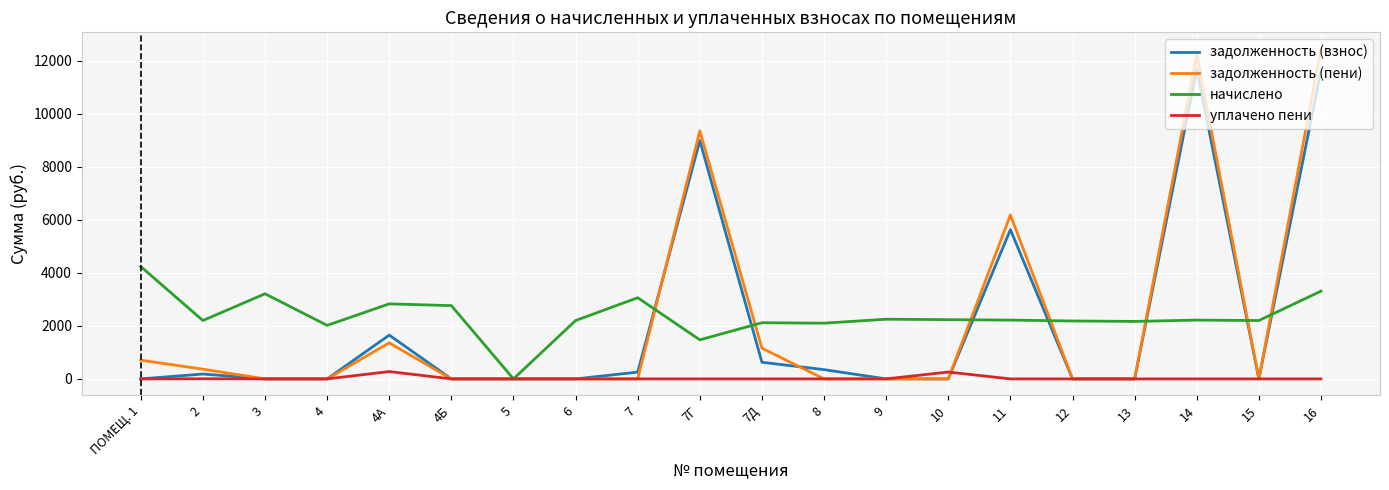

At which category is the sum across all series the highest?

16